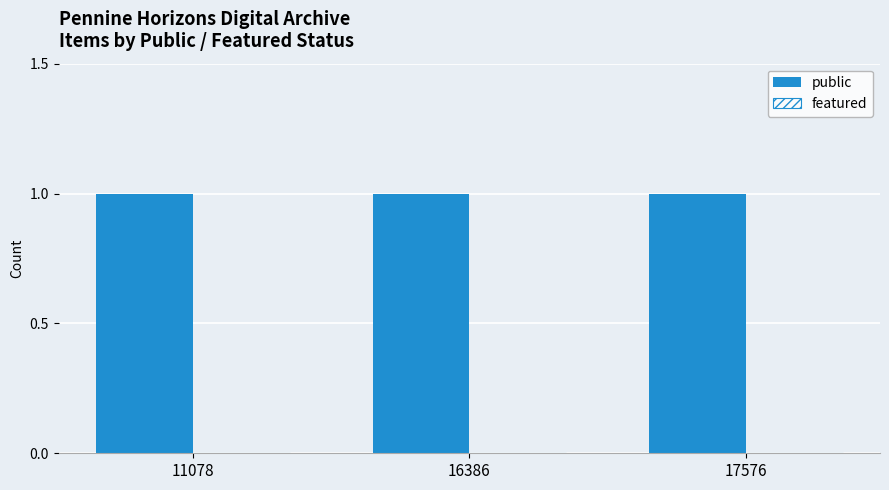

At how many categories does at least one series exceed 0?

3